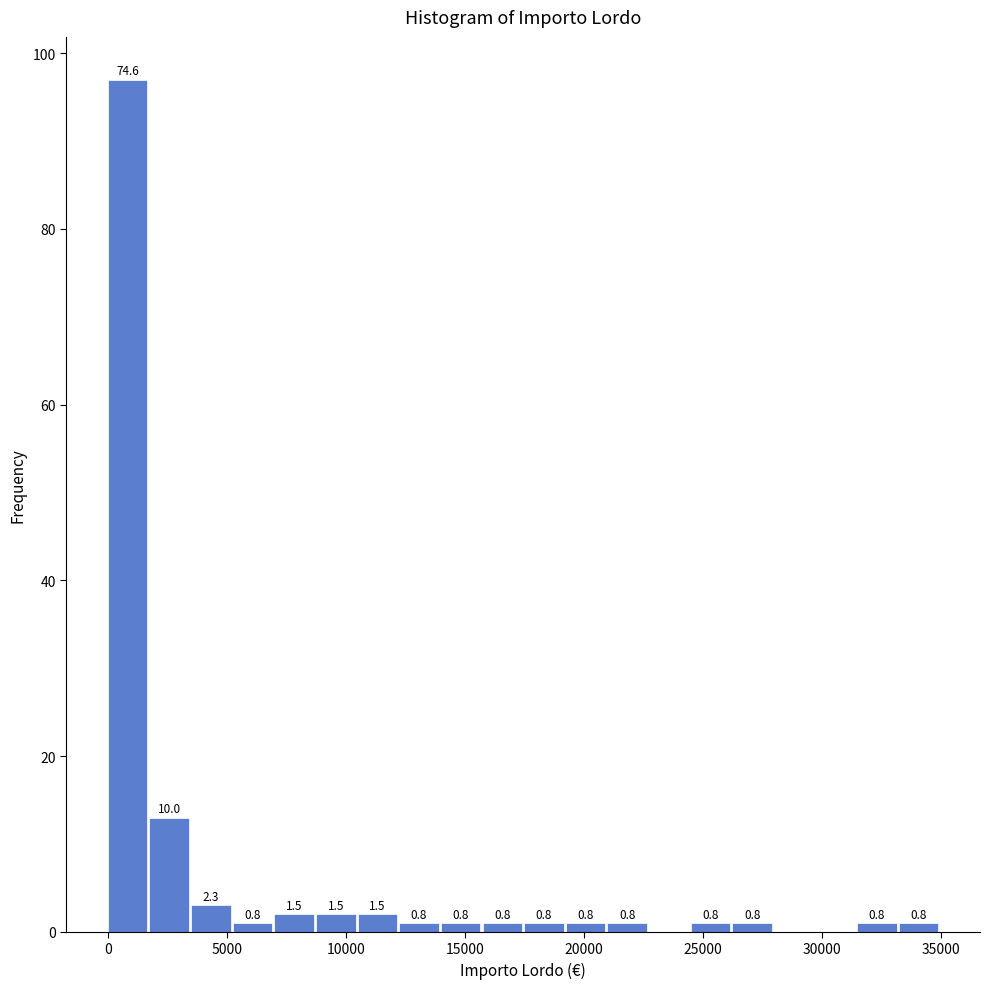

Around what value on the x-axis is the tallest bar? Give the approximate position of its centre, as read against the axis.

1000